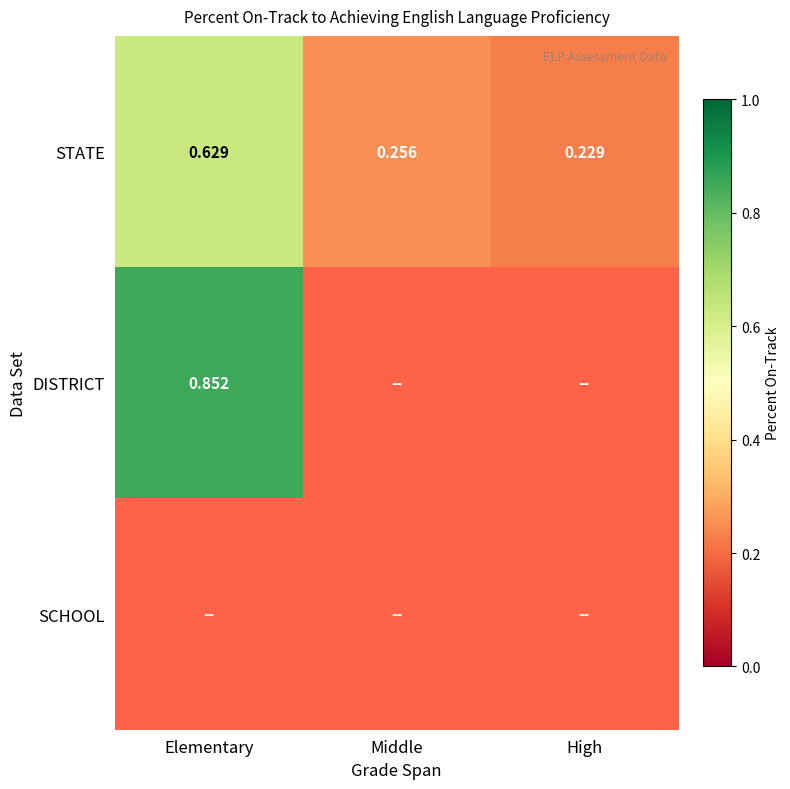

Which series changed the most between Middle and High?

STATE